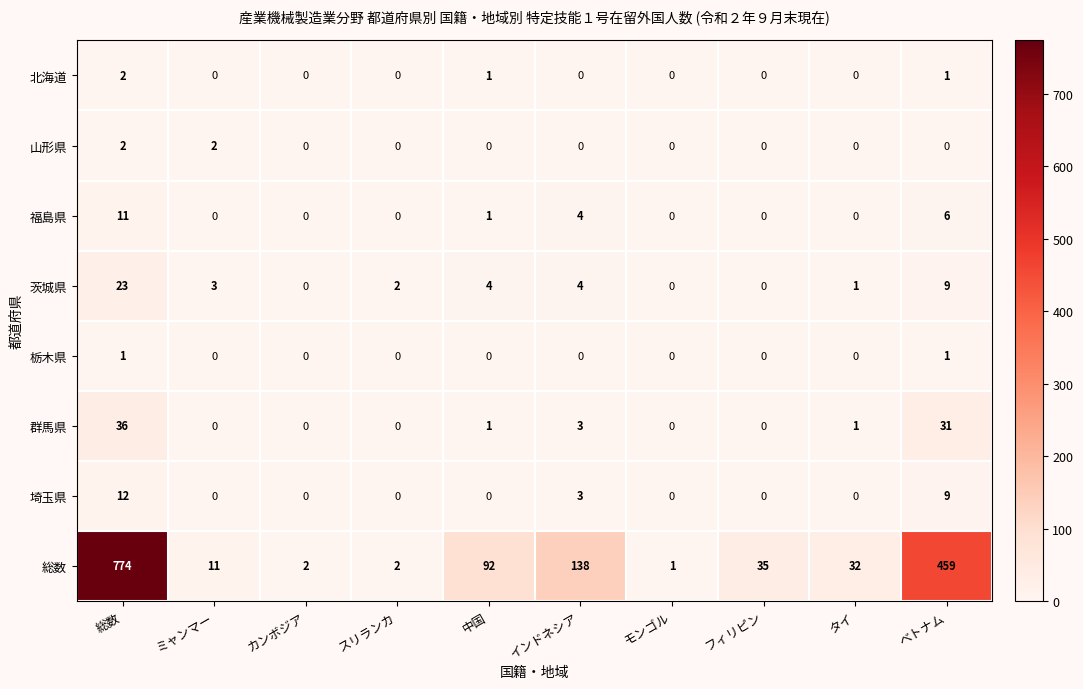

Between ミャンマー and カンボジア, which series saw the biggest shift?

総数